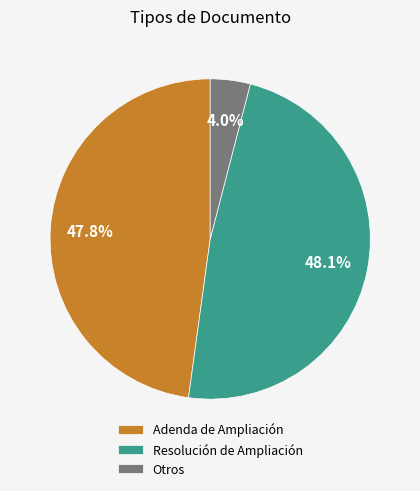

Count the number of slices in the pie.

3